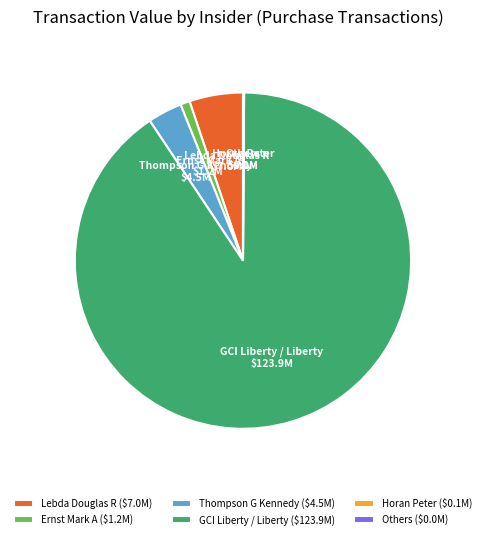

Which slice is the largest?

GCI Liberty / Liberty ($123.9M)